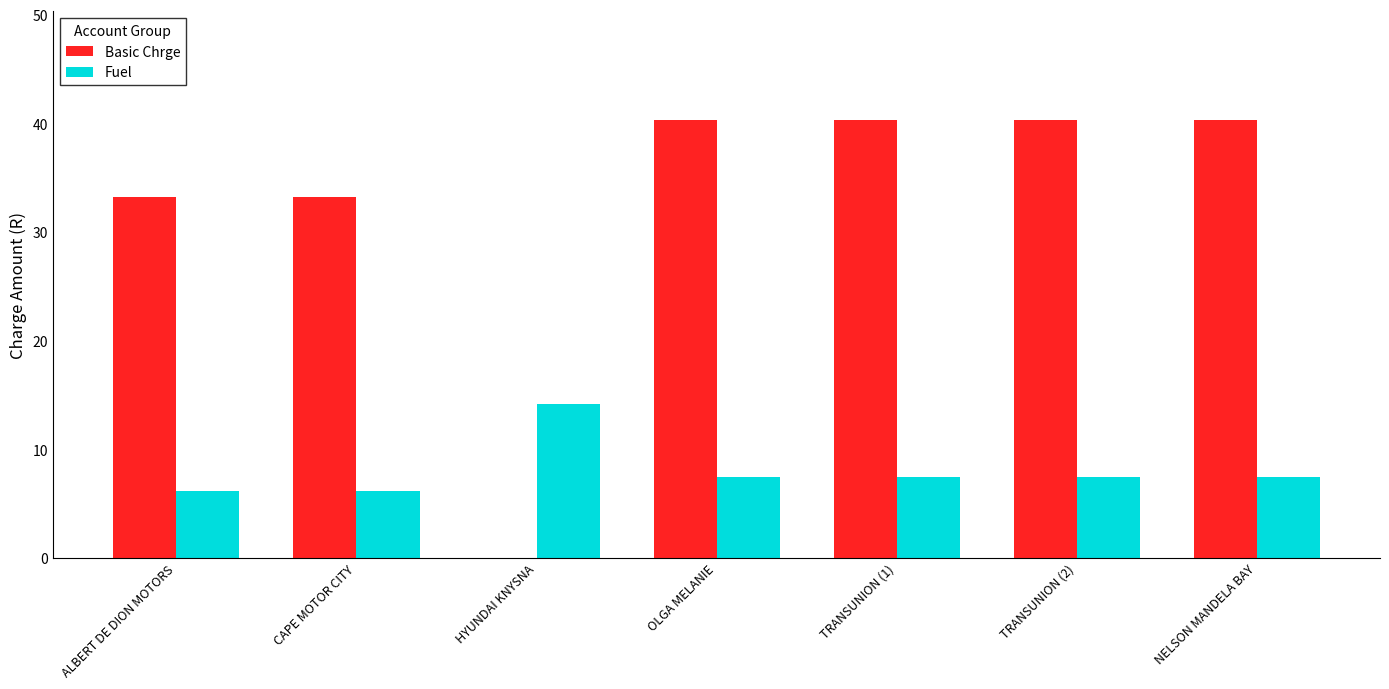

The value of Basic Chrge at HYUNDAI KNYSNA is 0.0. True or false?

True